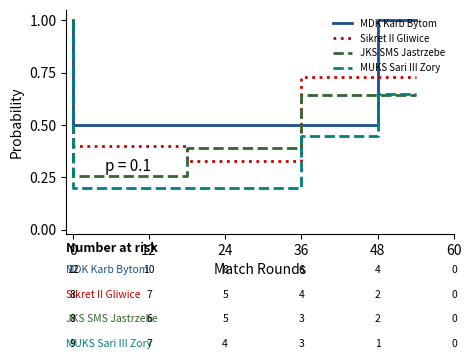

True or false: MDK Karb Bytom has a value of 0.5 at 7.

True